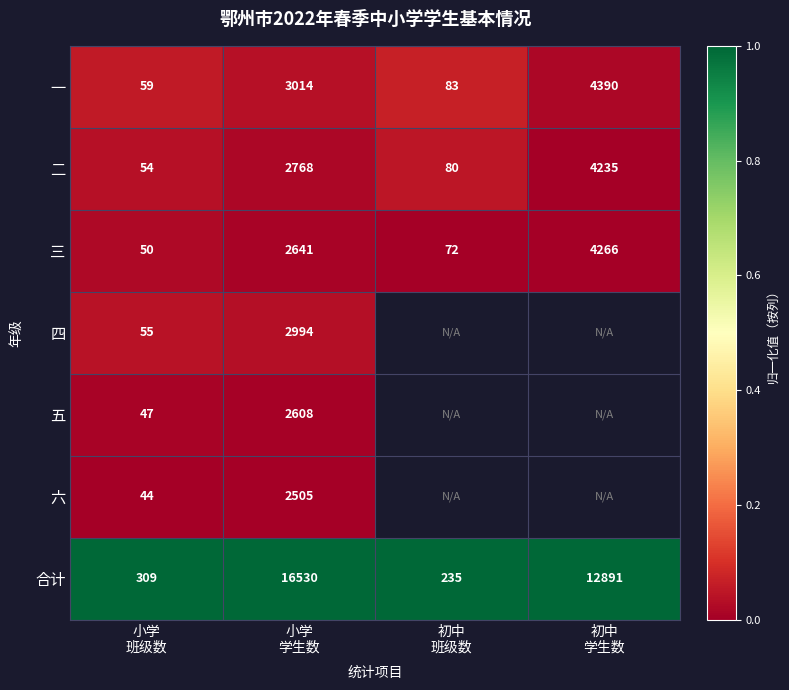

How many data points does each series have?

4